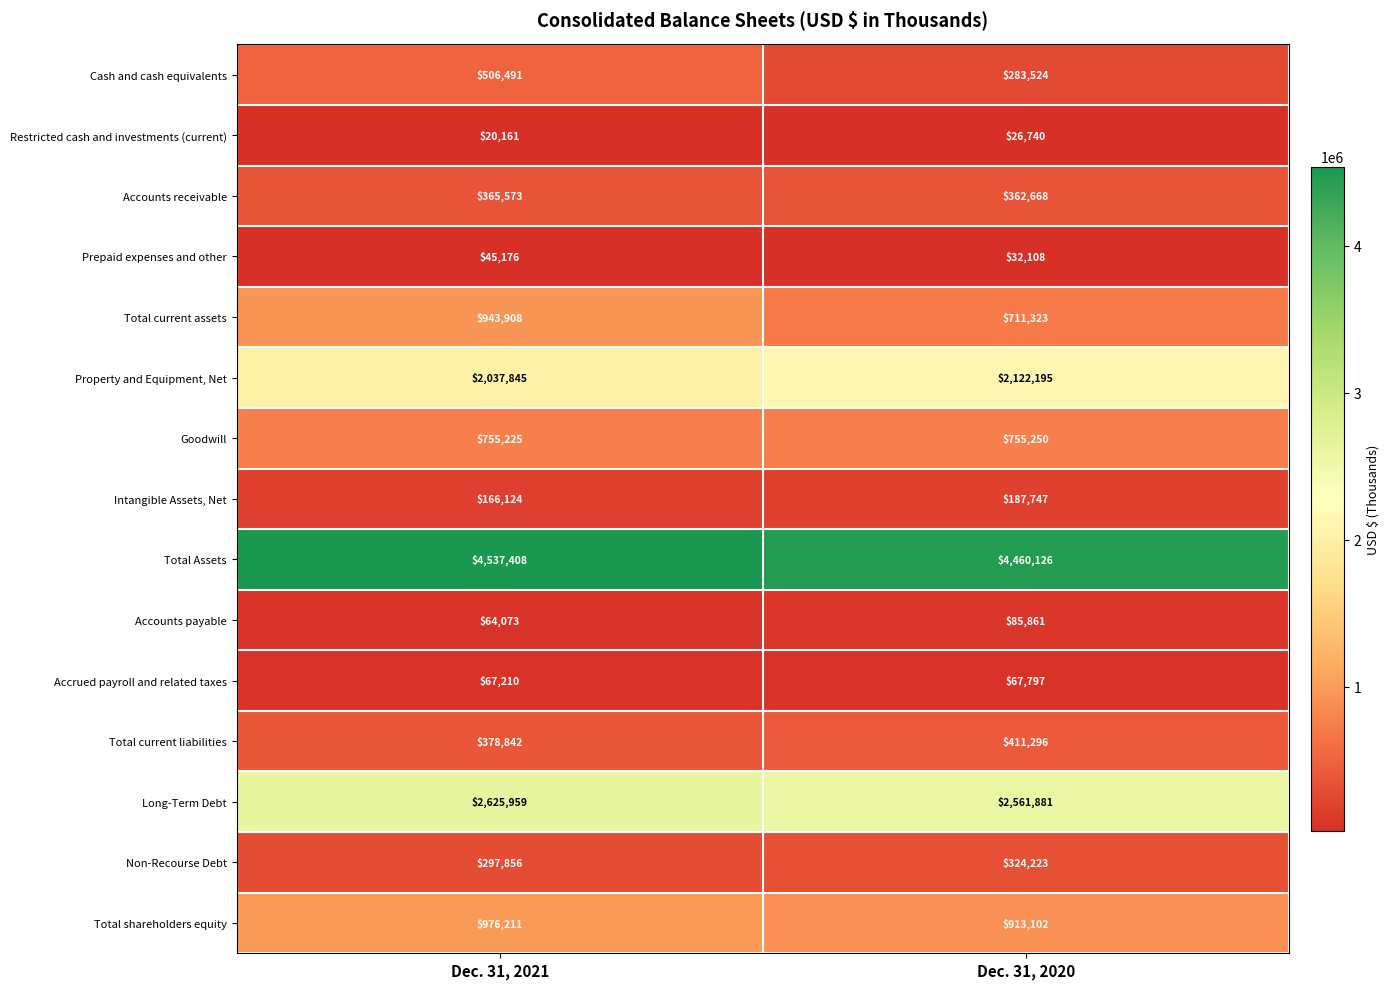

Reading left to right, what are all the values shown in this chart?

Cash and cash equivalents: 506491	283524
Restricted cash and investments (current): 20161	26740
Accounts receivable: 365573	362668
Prepaid expenses and other: 45176	32108
Total current assets: 943908	711323
Property and Equipment, Net: 2037845	2122195
Goodwill: 755225	755250
Intangible Assets, Net: 166124	187747
Total Assets: 4537408	4460126
Accounts payable: 64073	85861
Accrued payroll and related taxes: 67210	67797
Total current liabilities: 378842	411296
Long-Term Debt: 2625959	2561881
Non-Recourse Debt: 297856	324223
Total shareholders equity: 976211	913102